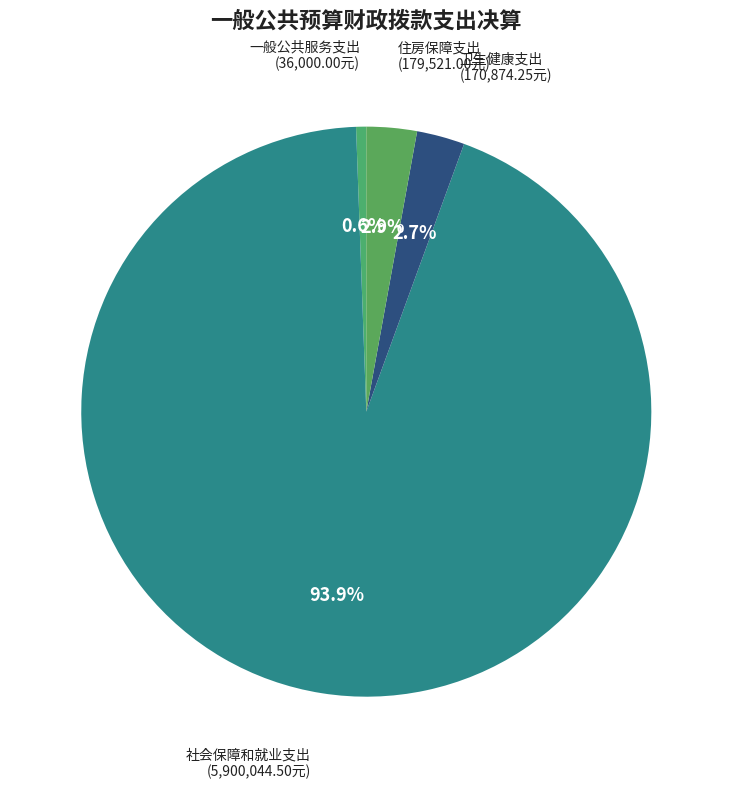

Which slice is the smallest?

一般公共服务支出